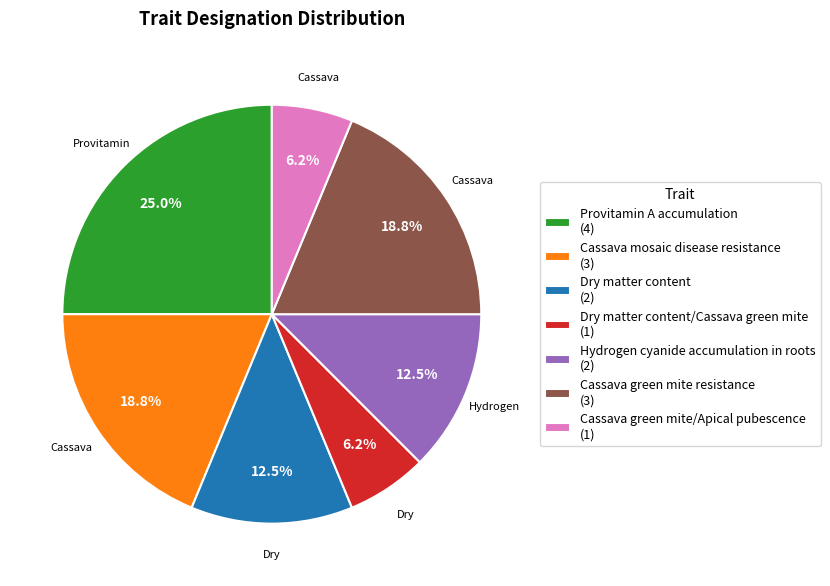

Which slice is the largest?

Provitamin A accumulation (4)